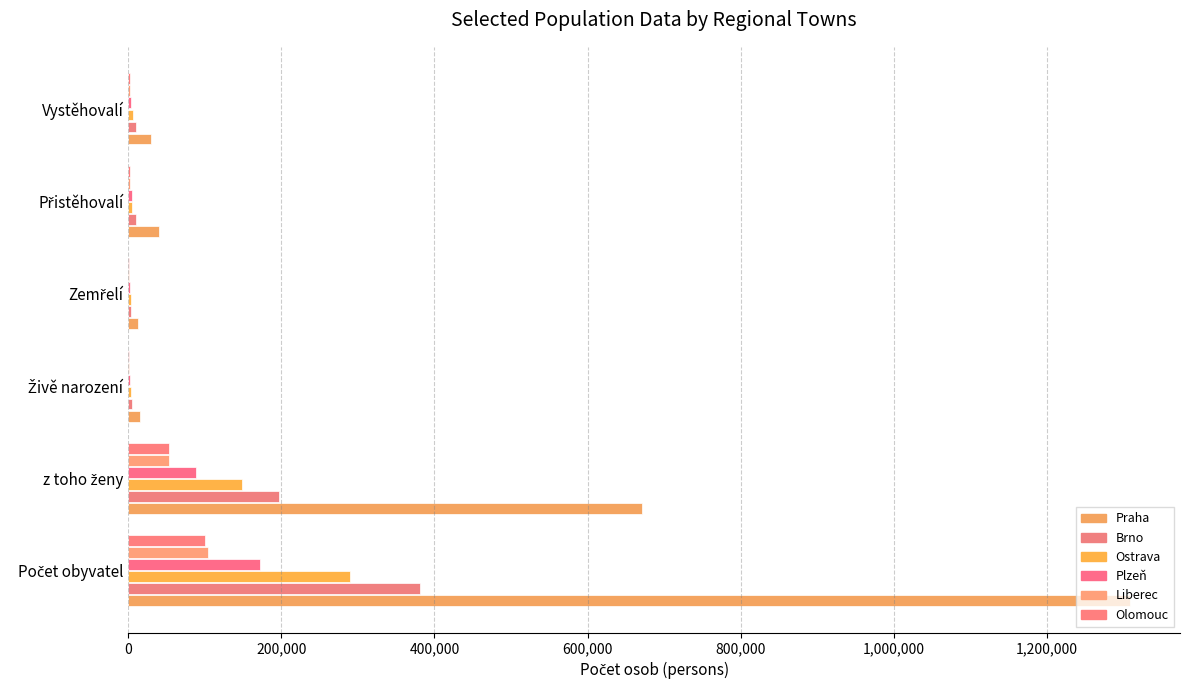

What is the greatest value displayed?

1308632